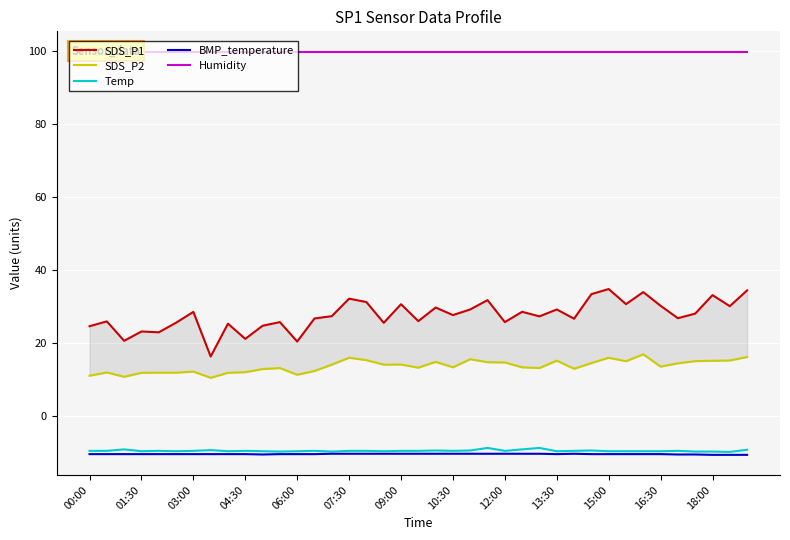

Which series has the largest total across all categories?

Humidity